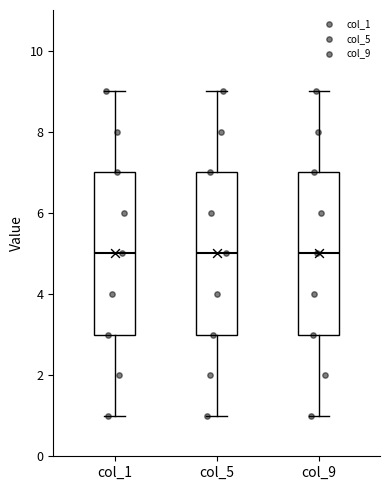

Reading left to right, read every box against the y-axis: the position of its median line, the range the box covers, and the ends of its whiskers. The values are not printed on the chart, so give them approximately, as read against the axis.

col_1: median 5, box 3 to 7, whiskers 1 to 9
col_5: median 5, box 3 to 7, whiskers 1 to 9
col_9: median 5, box 3 to 7, whiskers 1 to 9